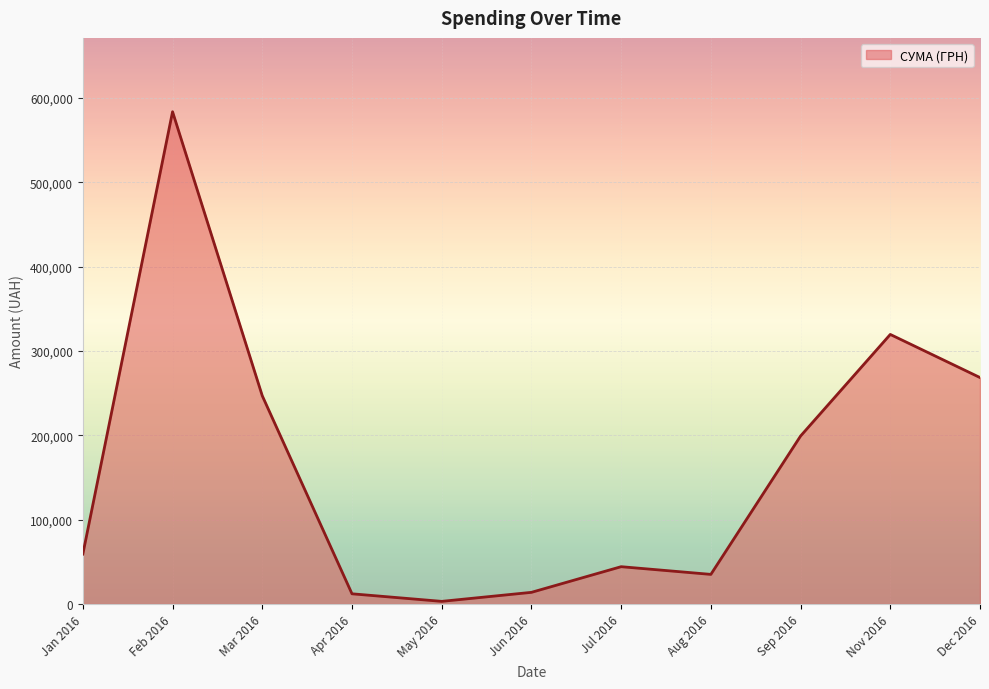

What is the change in value from Jun 2016 to Nov 2016?

+305732.7